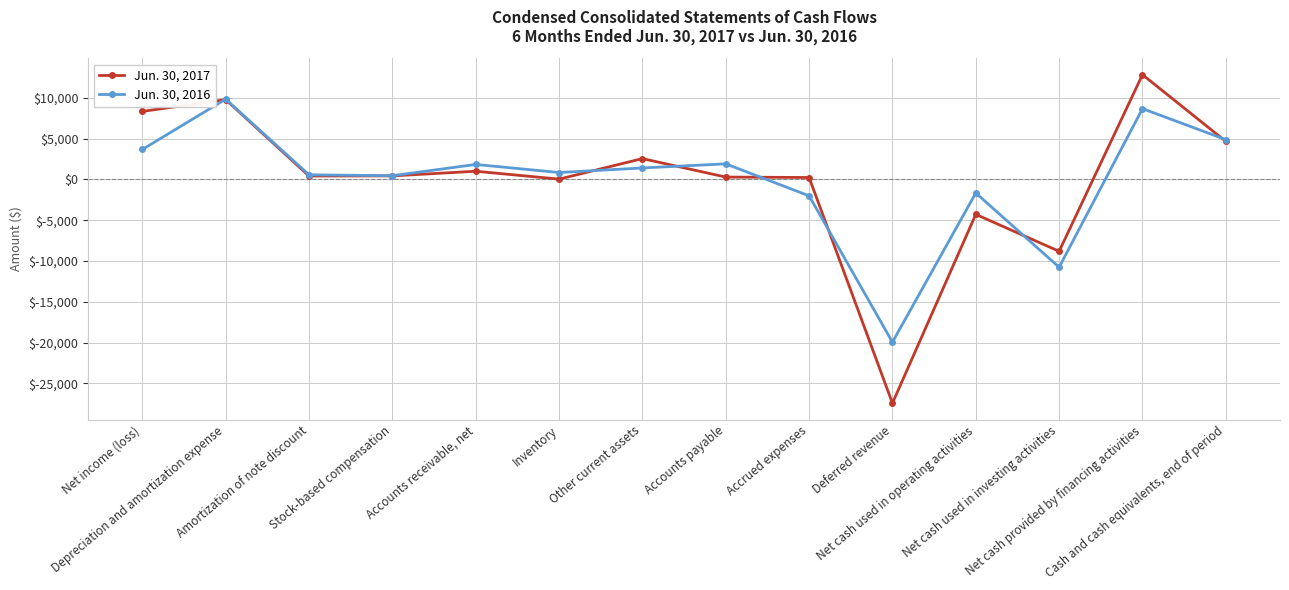

What is the greatest value displayed?

12822